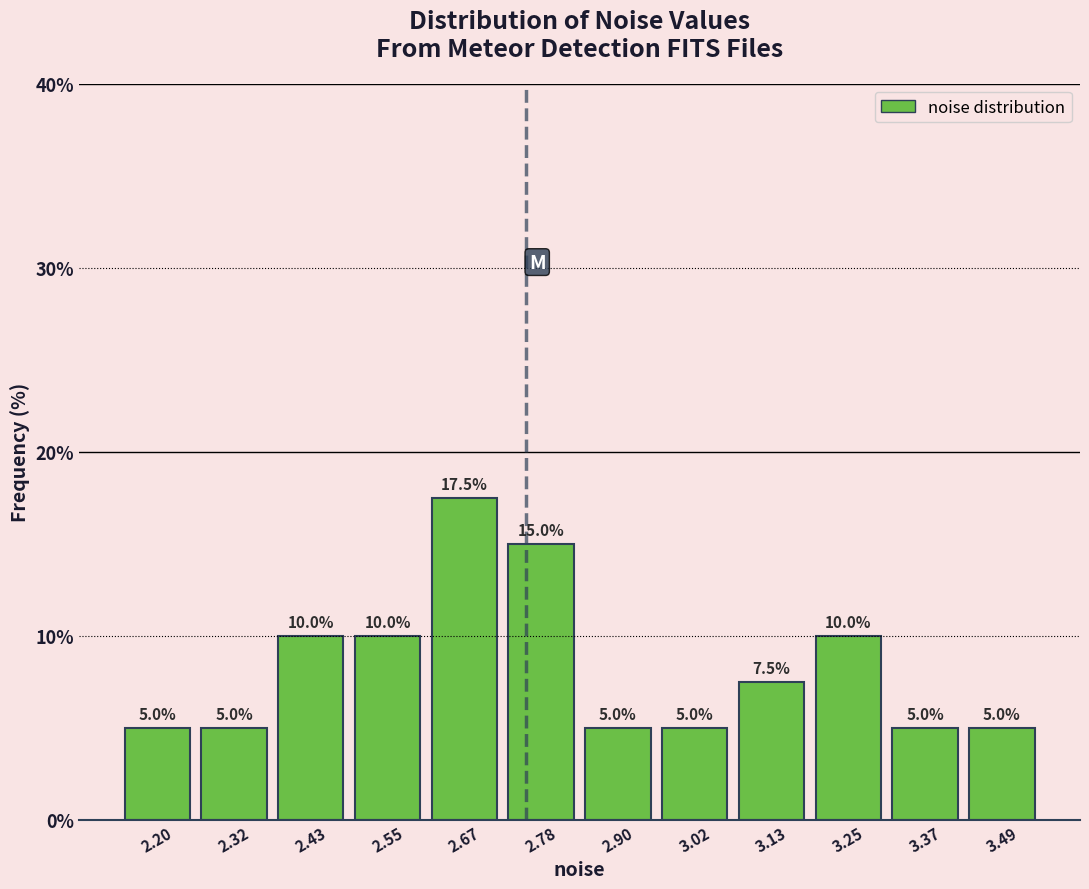

Reading left to right, transcribe this chart: for each bar, give the range it covers on the x-axis and its height. The bar edges are not printed on the chart, so give them approximately, as read against the axis.

2.14 to 2.26: 5.0
2.26 to 2.38: 5.0
2.38 to 2.50: 10.0
2.50 to 2.60: 10.0
2.60 to 2.72: 17.5
2.72 to 2.84: 15.0
2.84 to 2.96: 5.0
2.96 to 3.08: 5.0
3.08 to 3.20: 7.5
3.20 to 3.32: 10.0
3.32 to 3.42: 5.0
3.42 to 3.54: 5.0